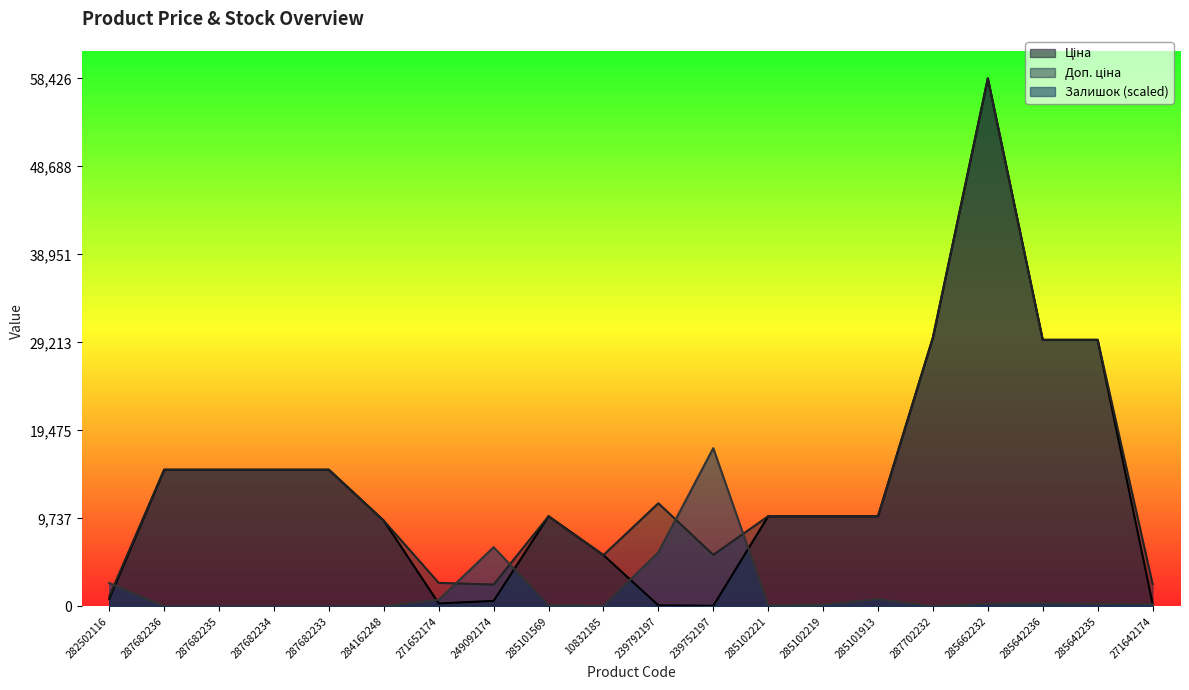

Reading left to right, extract all data points from this chart.

Ціна: 818.5	15120.0	15120.0	15120.0	15120.0	9480.1	324.8	603.7	9975.0	5673.8	114.1	57.0	9975.0	9975.0	9975.0	29747.2	58426.5	29491.5	29491.5	310.3
Доп. ціна: 1109.2	15120.0	15120.0	15120.0	15120.0	9480.1	2598.3	2414.8	9975.0	5673.8	11410.0	5705.0	9975.0	9975.0	9975.0	29747.2	58426.5	29491.5	29491.5	2482.4
Залишок: 2589.8	0.0	0.0	0.0	0.0	0.0	725.2	6547.1	145.0	41.4	5987.7	17507.2	103.6	186.5	808.0	0.0	290.1	331.5	269.3	227.9